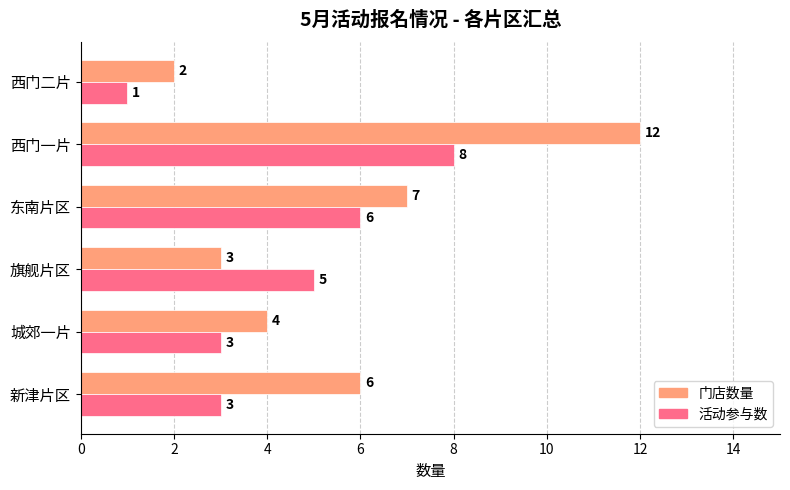

Which series changed the most between 新津片区 and 城郊一片?

门店数量